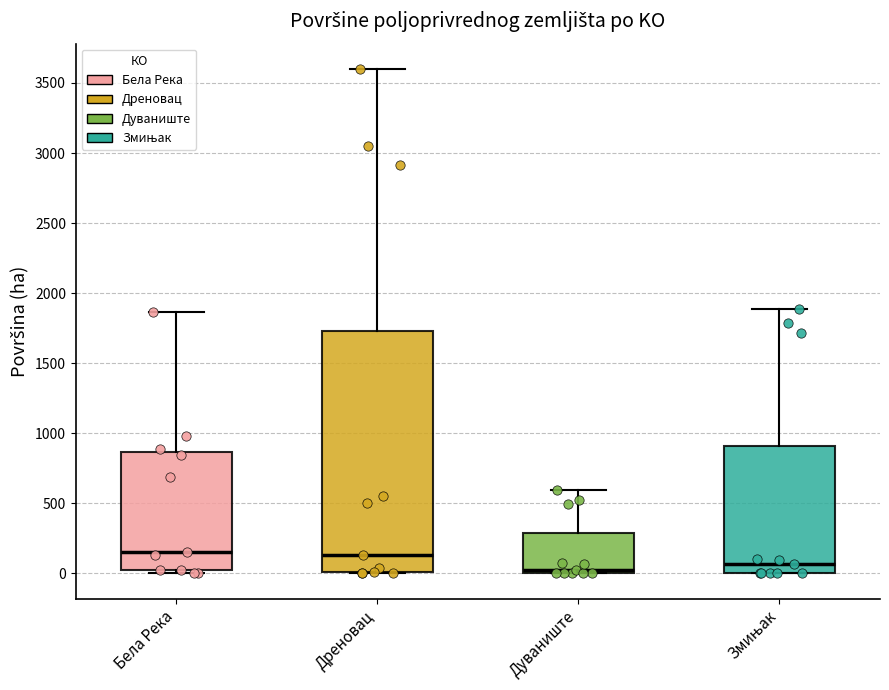

Reading left to right, read every box against the y-axis: the position of its median line, the range the box covers, and the ends of its whiskers. The values are not printed on the chart, so give them approximately, as read against the axis.

Бела Река: median 150, box 0 to 850, whiskers 0 (just below the box's lower edge) to 1850
Дреновац: median 150, box 0 to 1750, whiskers 0 to 3600
Дуваниште: median 0 (just above the box's lower edge), box 0 to 300, whiskers 0 to 600
Змињак: median 50, box 0 to 900, whiskers 0 to 1900